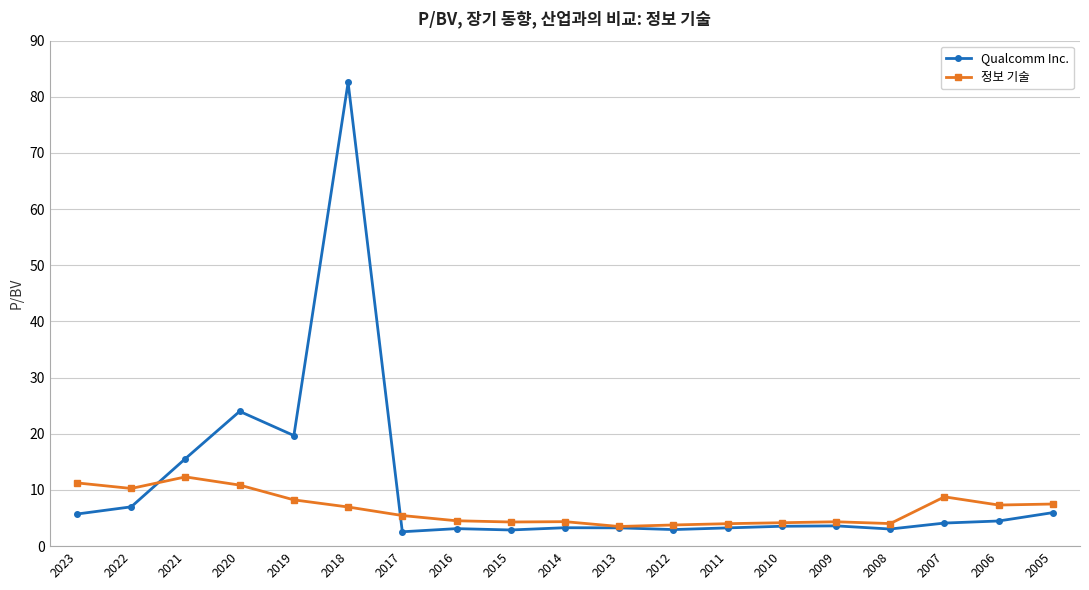

The Qualcomm Inc. series shows 2.9 at 2015. True or false?

True